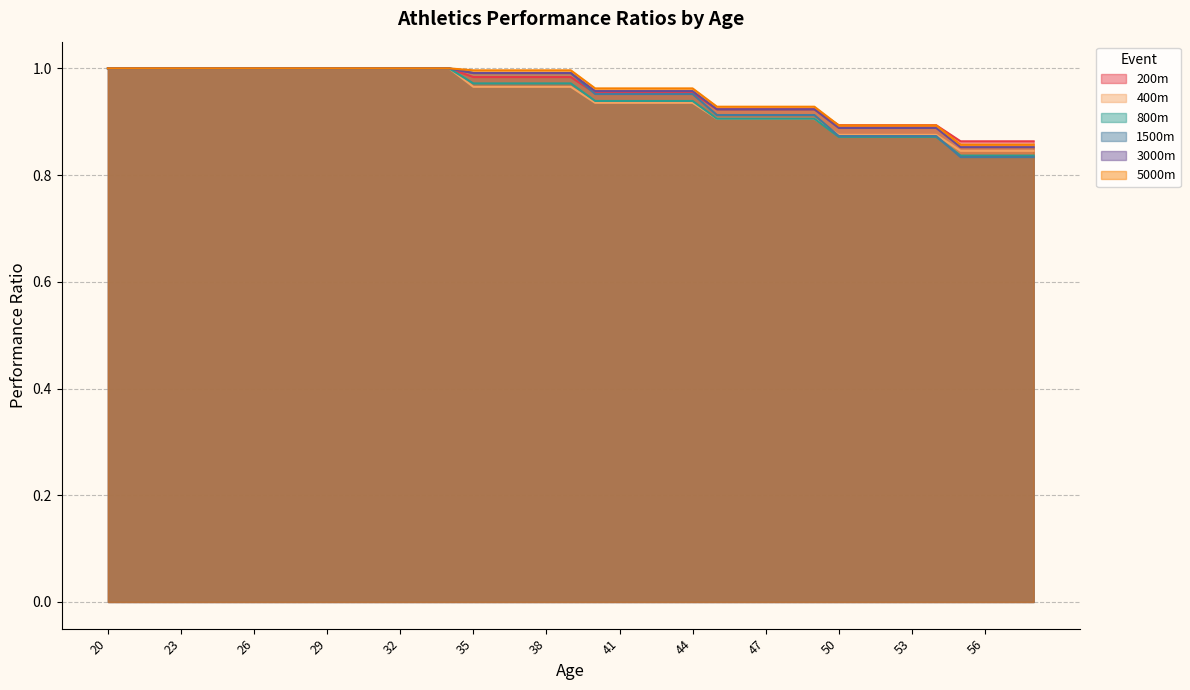

Which series ends up on top after the final intersection of 200m and 3000m?

200m